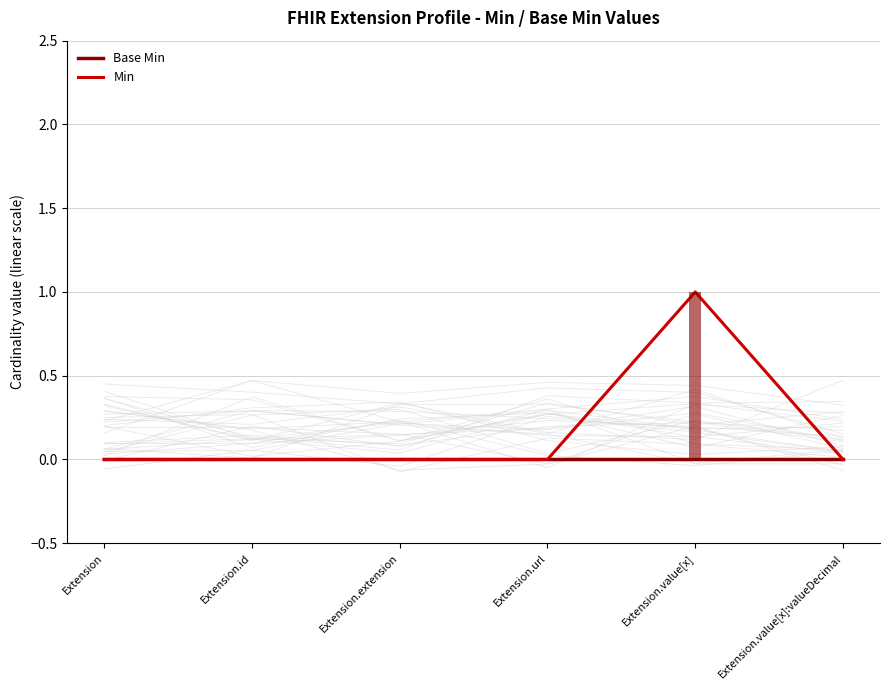

Are the bars grouped side by side (vs. stacked)?

Yes